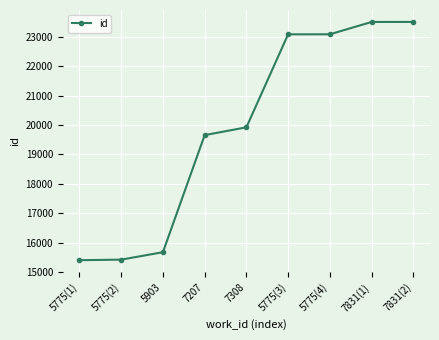

What is the minimum value shown in the chart?

15397